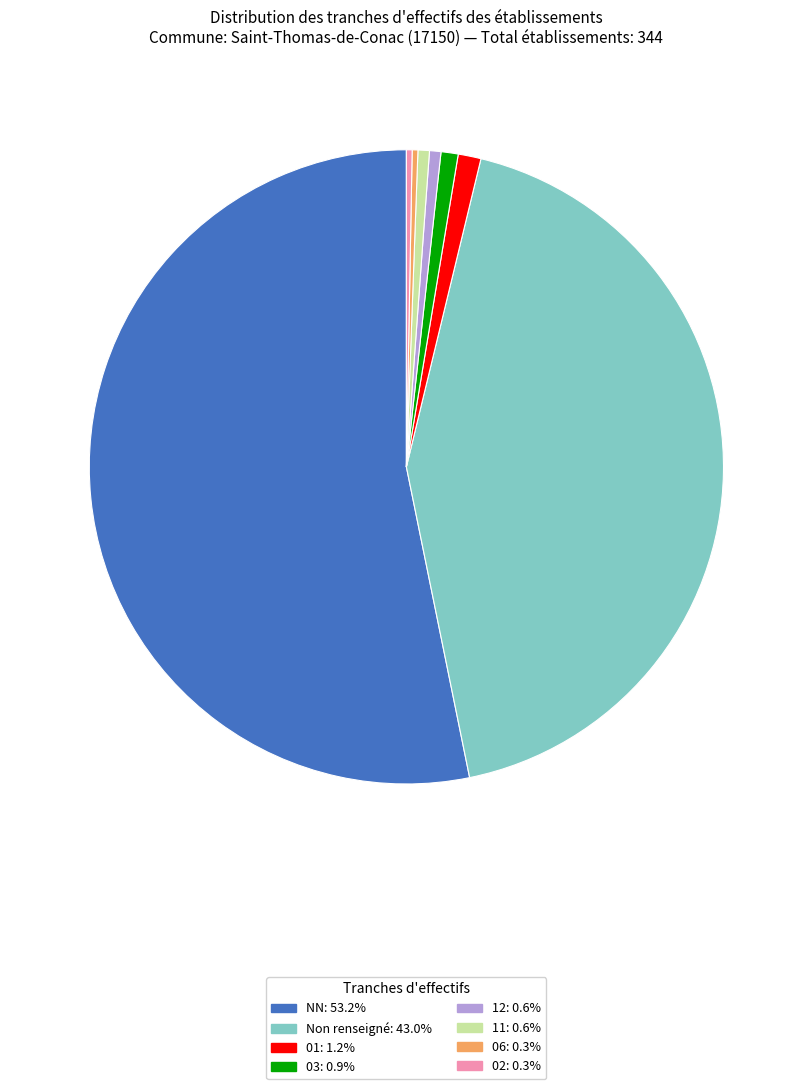

Does any single category account for the majority?

Yes